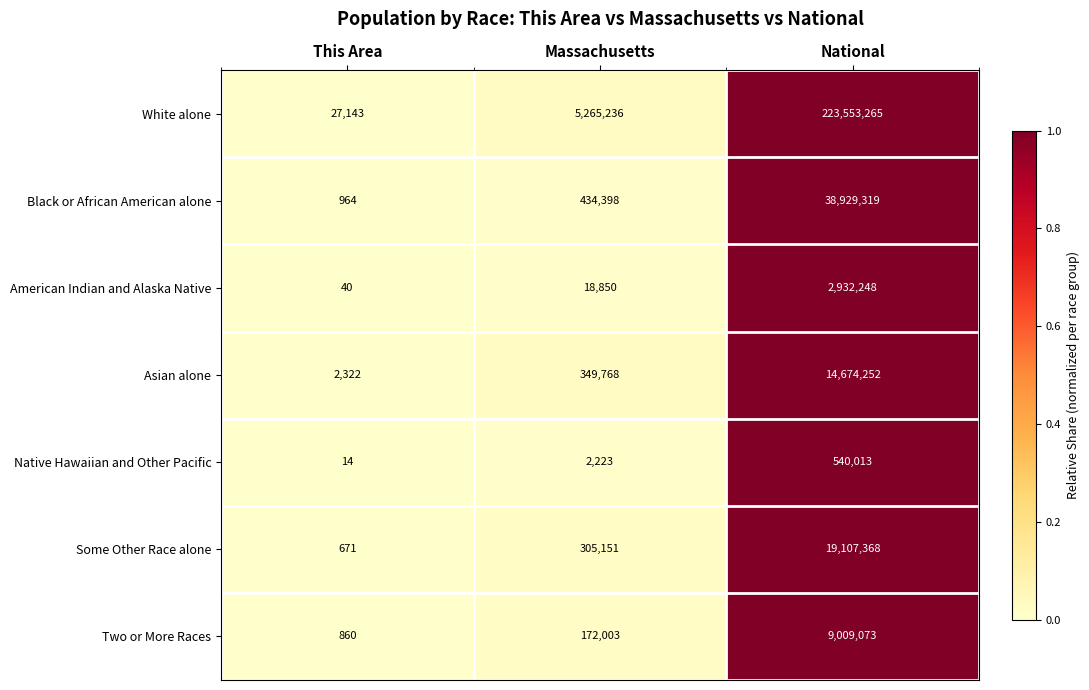

Reading left to right, transcribe all the data shown in this chart.

White alone: 27143	5265236	223553265
Black or African American alone: 964	434398	38929319
American Indian and Alaska Native: 40	18850	2932248
Asian alone: 2322	349768	14674252
Native Hawaiian and Other Pacific: 14	2223	540013
Some Other Race alone: 671	305151	19107368
Two or More Races: 860	172003	9009073